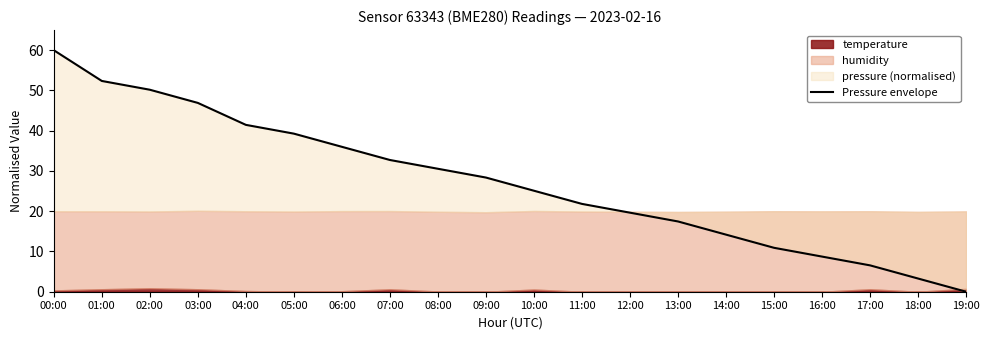

Does the chart have visible grid lines?

No